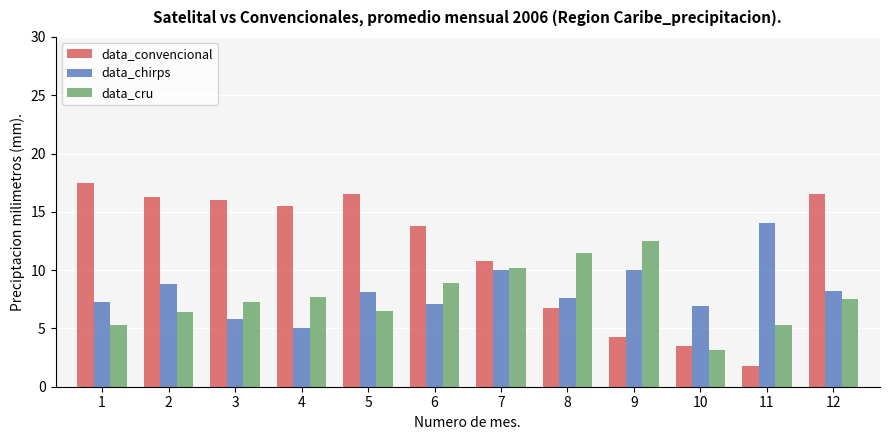

How many groups of bars are there?

12